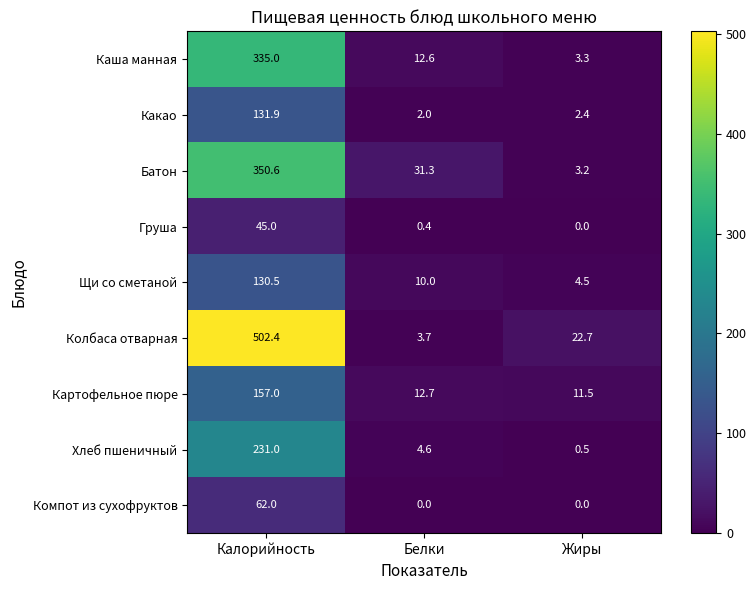

Which series has the largest total across all categories?

Колбаса отварная